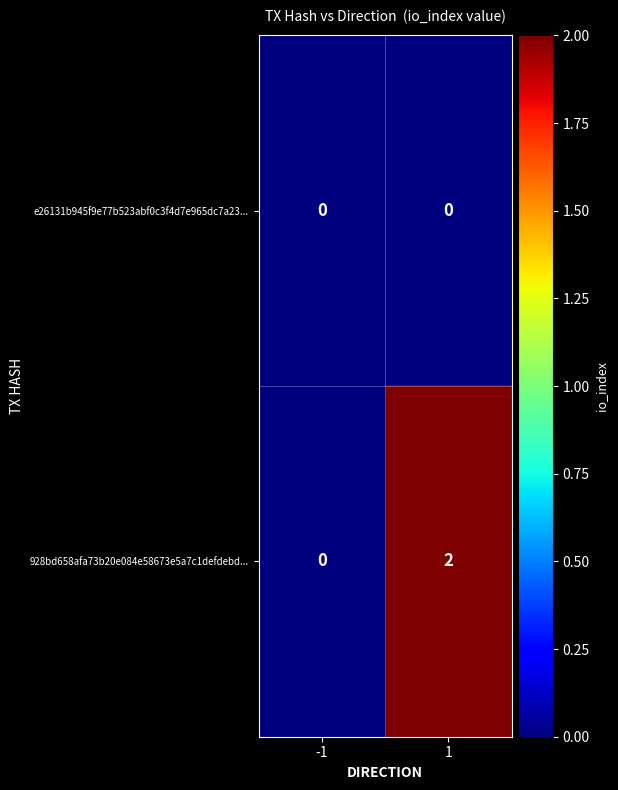

Which series has the largest range (max minus min)?

928bd658afa73b20e084e58673e5a7c1defdebd...